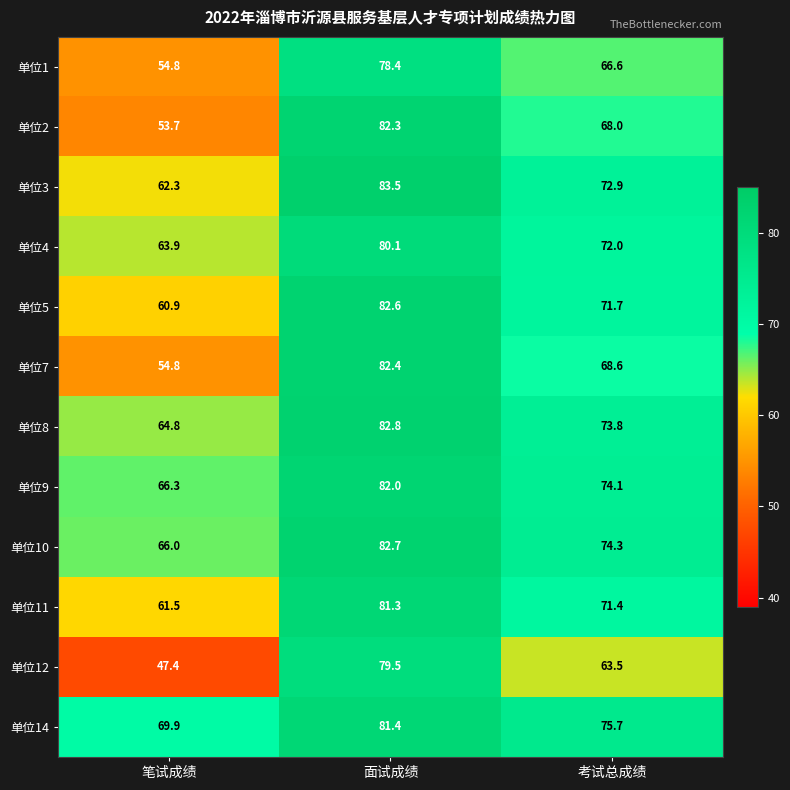

What is the total value across all series at 笔试成绩?

726.3